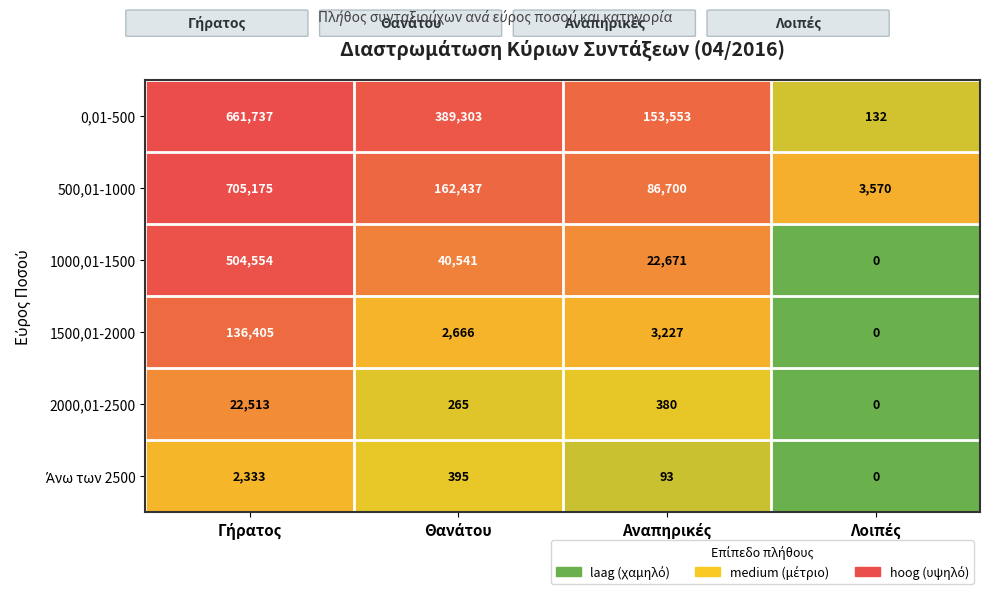

What is the sum of all 500,01-1000 values?

957882